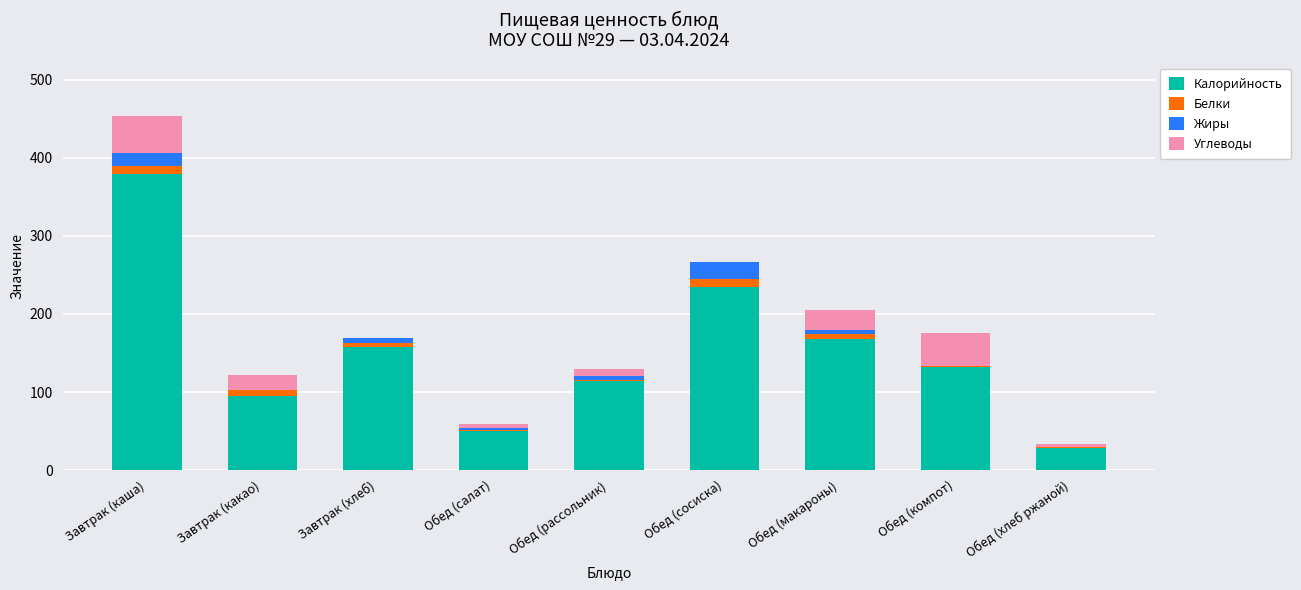

At which category is the sum across all series the highest?

Завтрак (каша)